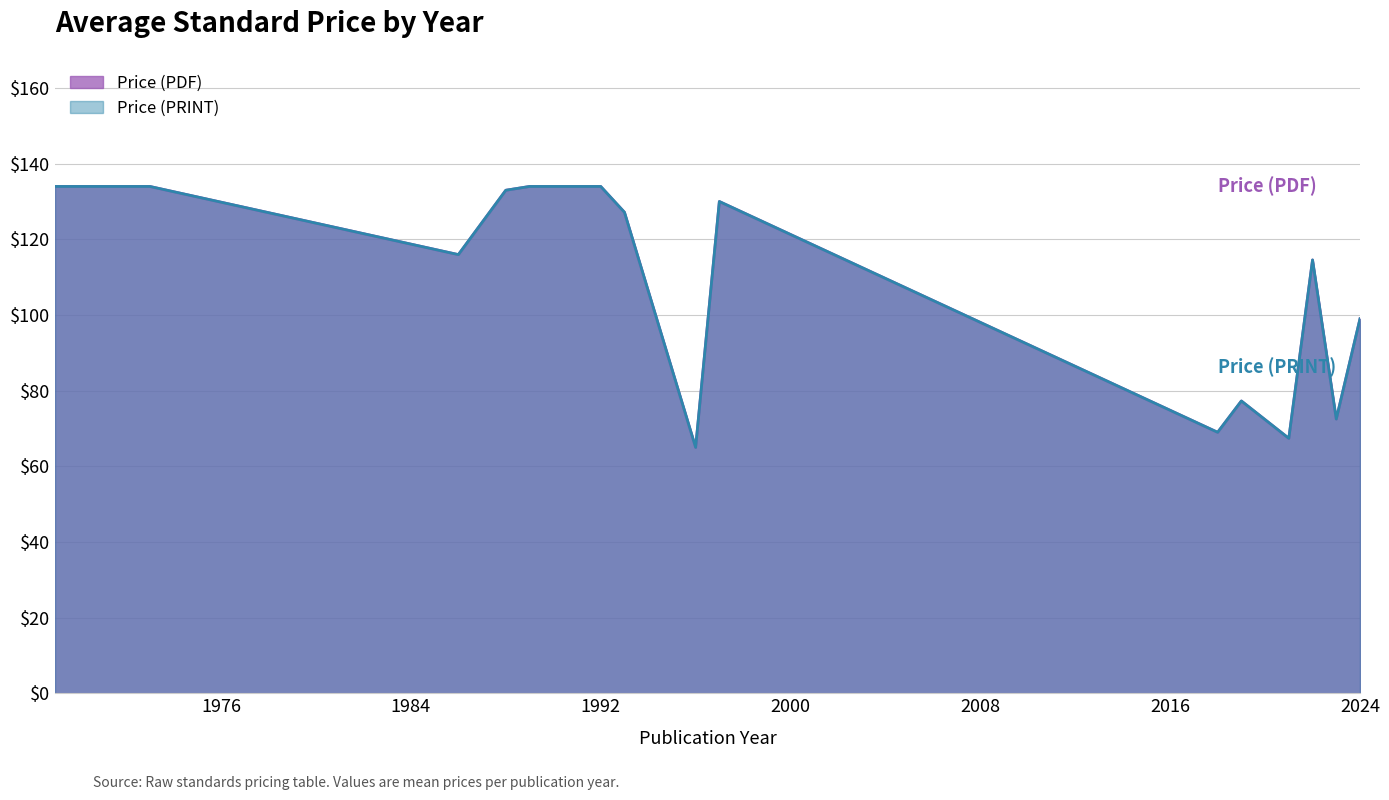

True or false: Price (PRINT) has more than 0 interior local peaks.

True